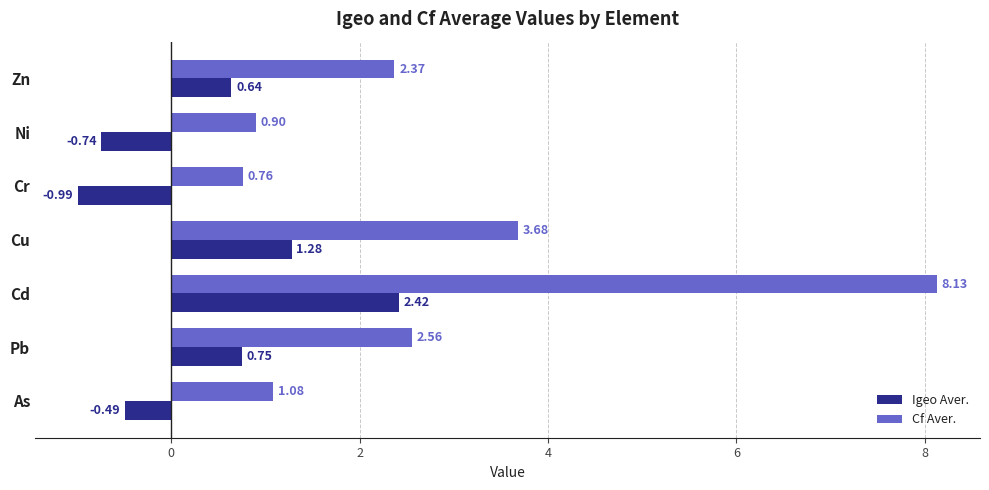

At which label does Cf Aver. reach its peak?

Cd